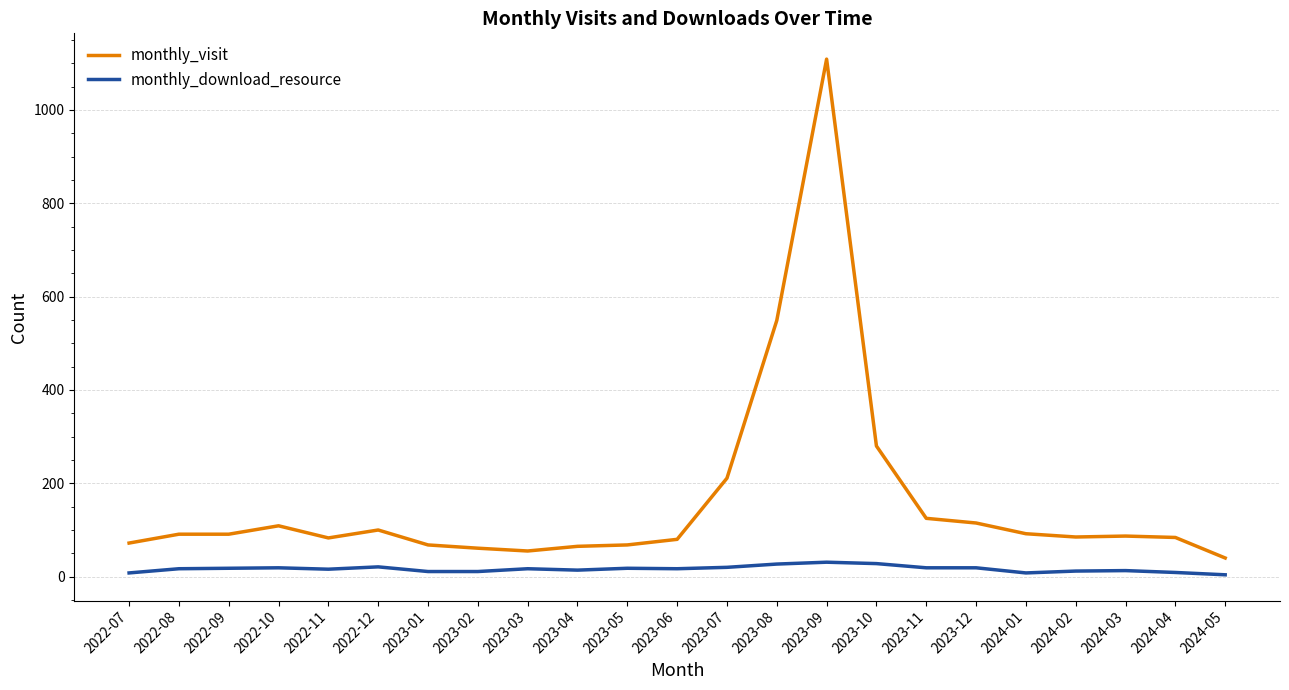

Which series has the largest total across all categories?

monthly_visit